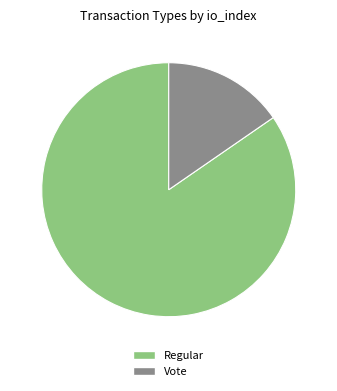

Rank the categories by value from highest to lowest.

Regular, Vote